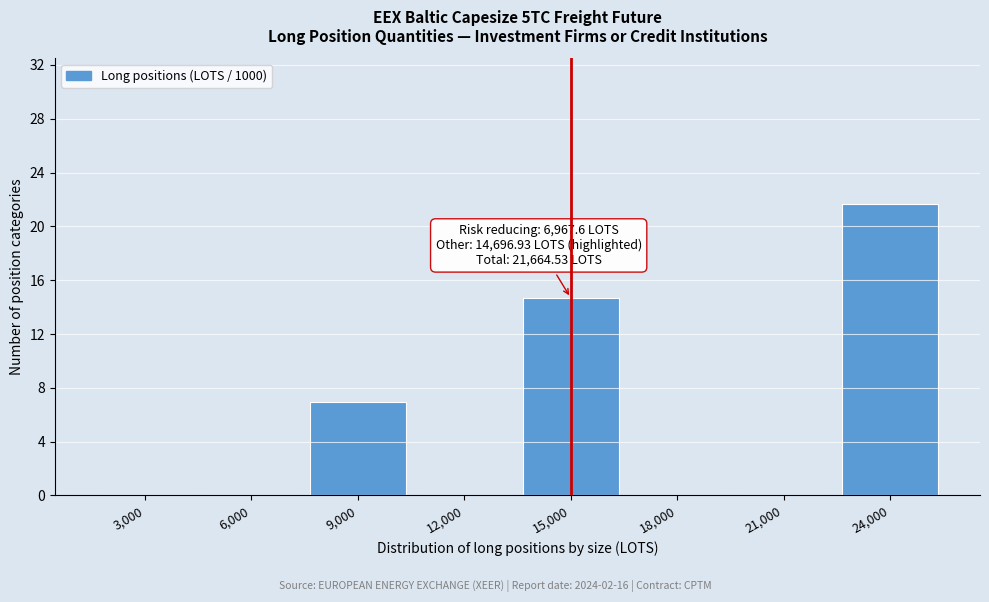

Reading left to right, list all the values displayed in this chart.

3,000=0.0	6,000=0.0	9,000=7.0	12,000=0.0	15,000=14.7	18,000=0.0	21,000=0.0	24,000=21.7